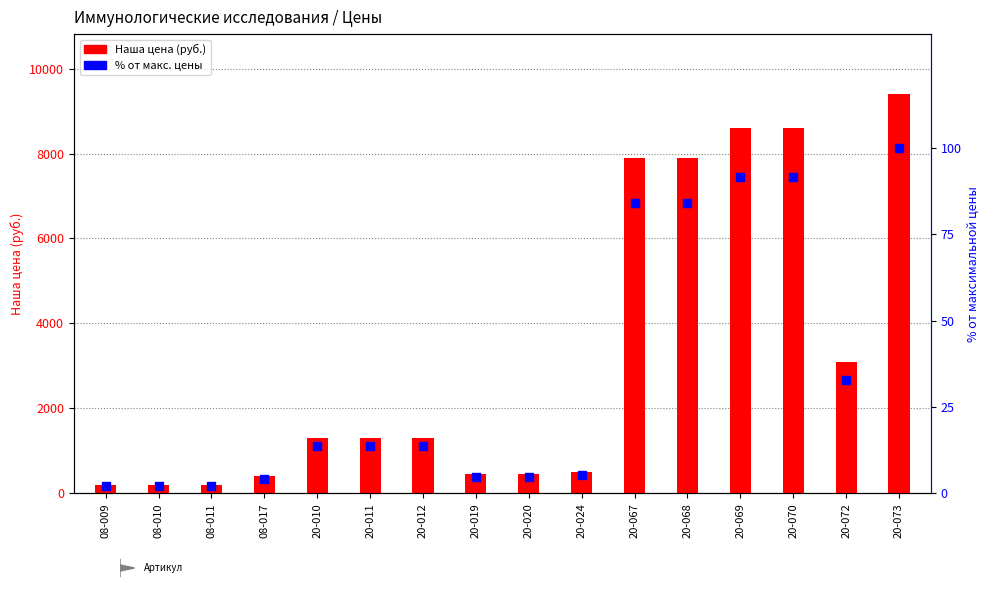

Which series reaches the minimum Y coordinate?

% от макс. цены